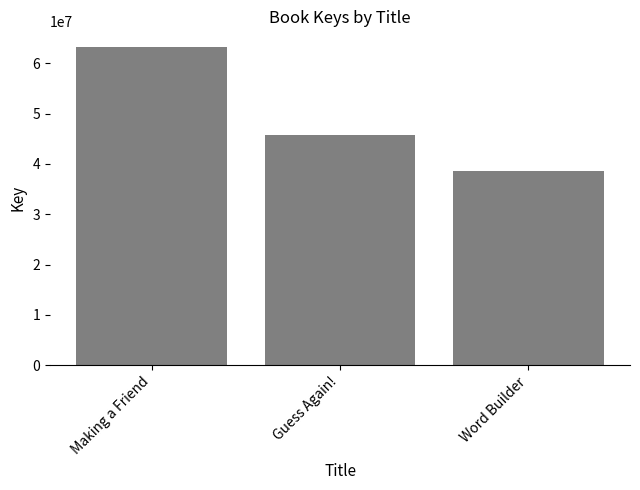

Is it true that the value at Making a Friend is 63204831?

True